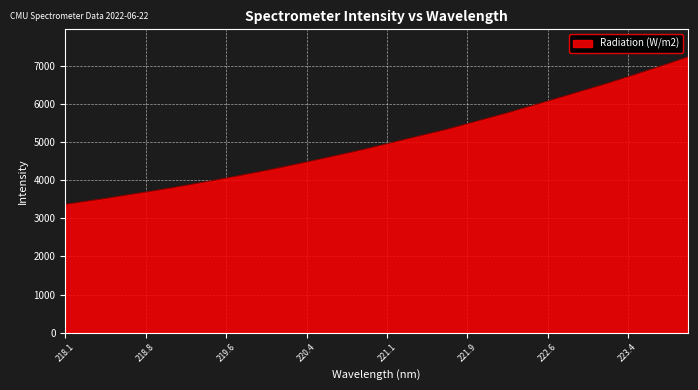

What is the smallest value displayed?

3367.4